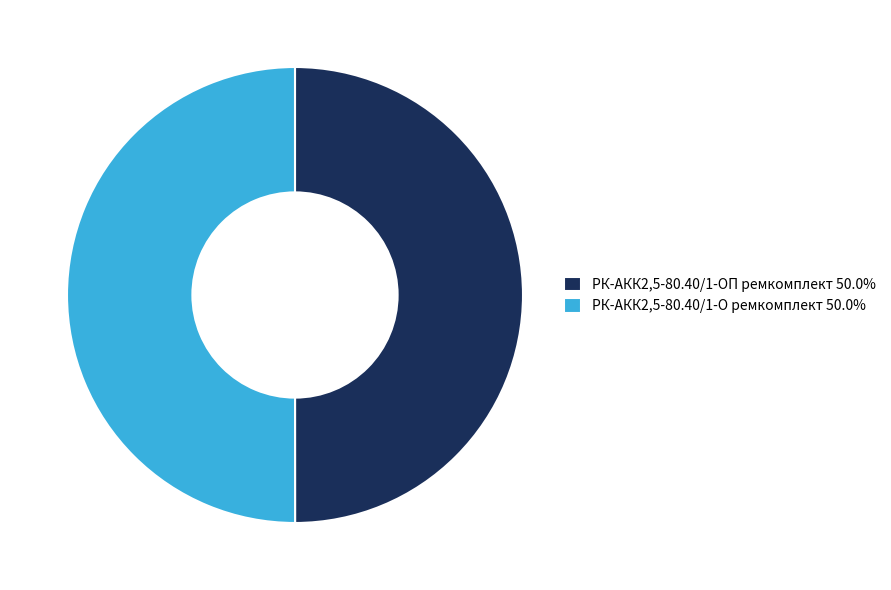

Approximately how many times larger is the value at РК-АКК2,5-80.40/1-ОП ремкомплект 50.0% compared to РК-АКК2,5-80.40/1-О ремкомплект 50.0%?

1.0